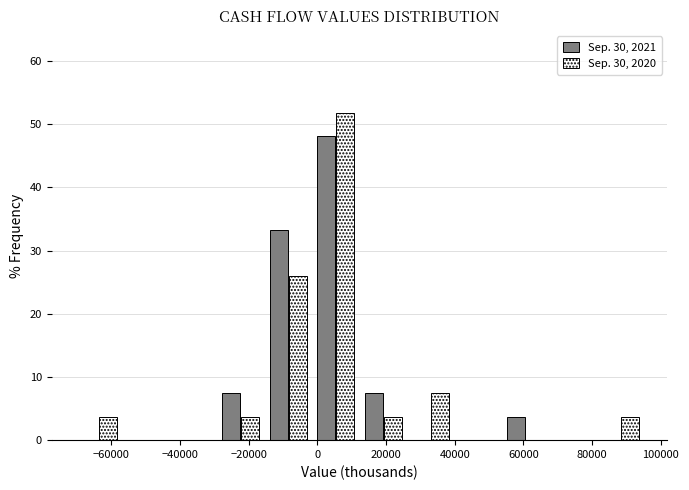

Reading left to right, transcribe this chart: for each range on the x-axis, give the height of each series' bar. Neither the bar edges nor the heights are printed on the chart, so give them approximately, as read against the axes.

-70000 to -56000: Sep. 30, 2021=0	Sep. 30, 2020=4
-56000 to -44000: Sep. 30, 2021=0	Sep. 30, 2020=0
-44000 to -30000: Sep. 30, 2021=0	Sep. 30, 2020=0
-30000 to -16000: Sep. 30, 2021=7	Sep. 30, 2020=4
-16000 to -2000: Sep. 30, 2021=33	Sep. 30, 2020=26
-2000 to 12000: Sep. 30, 2021=48	Sep. 30, 2020=52
12000 to 26000: Sep. 30, 2021=7	Sep. 30, 2020=4
26000 to 40000: Sep. 30, 2021=0	Sep. 30, 2020=7
40000 to 54000: Sep. 30, 2021=0	Sep. 30, 2020=0
54000 to 68000: Sep. 30, 2021=4	Sep. 30, 2020=0
68000 to 82000: Sep. 30, 2021=0	Sep. 30, 2020=0
82000 to 96000: Sep. 30, 2021=0	Sep. 30, 2020=4